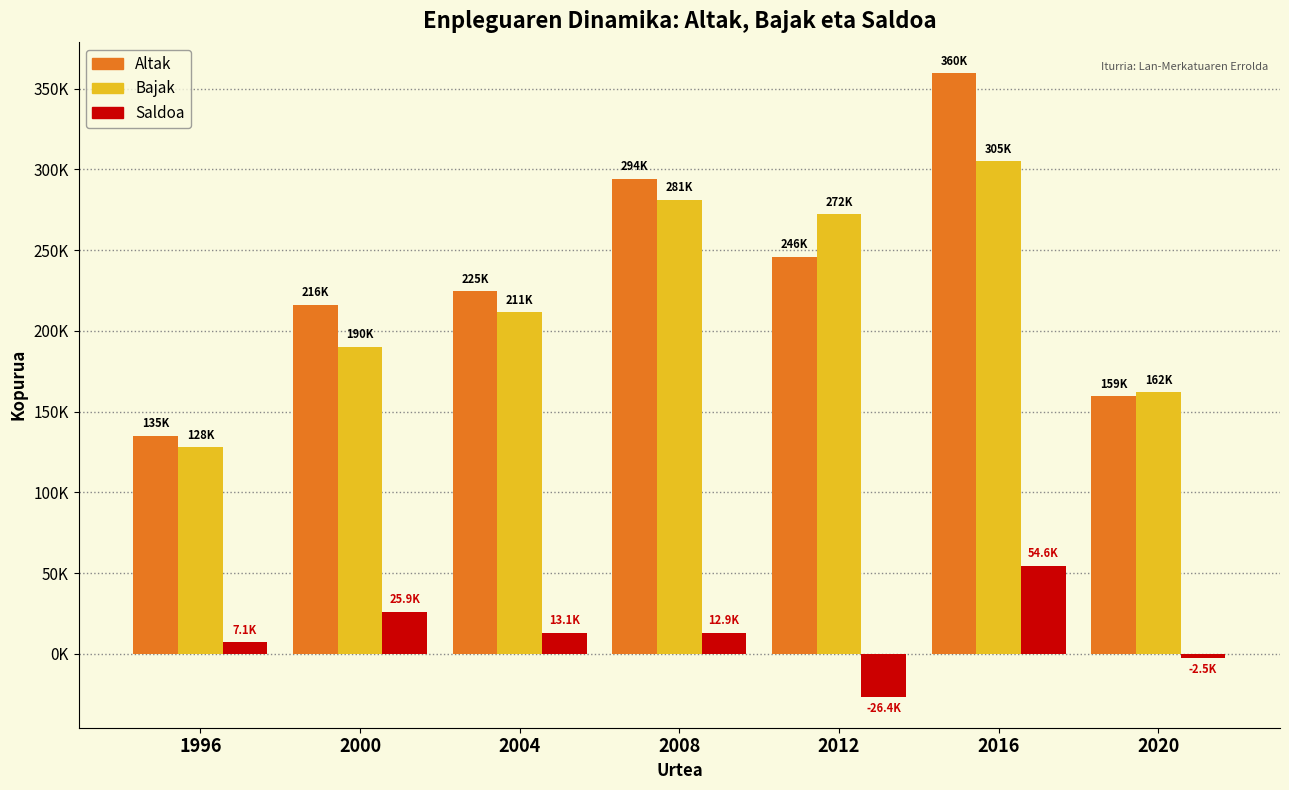

What are all the series names shown in the legend?

Altak, Bajak, Saldoa